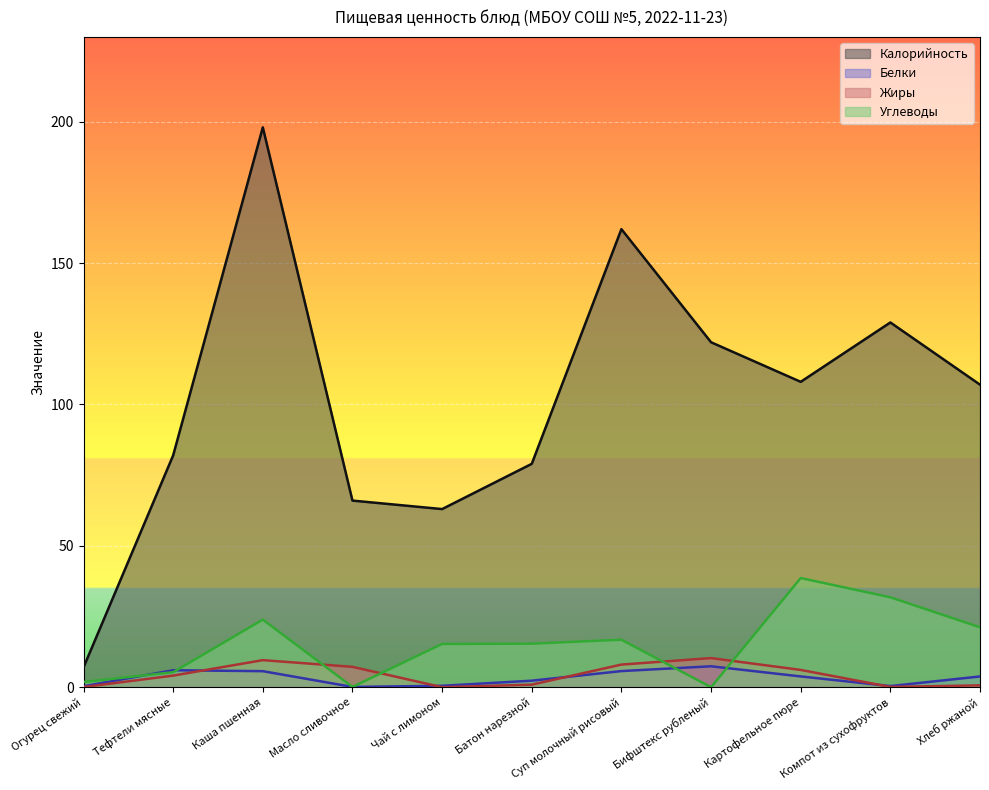

Is the value of Калорийность at Батон нарезной greater than the value of Белки at Батон нарезной?

Yes